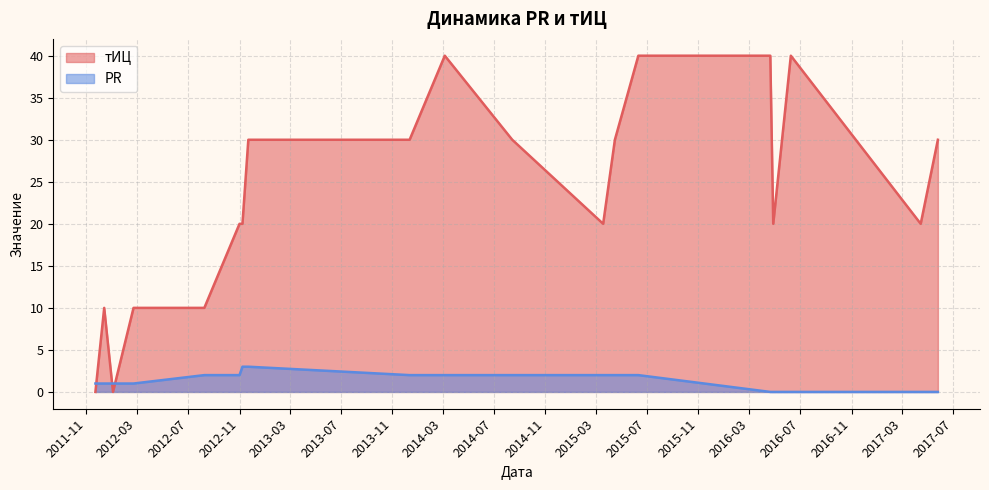

Rank the series by their average value, from highest to lowest.

тИЦ, PR